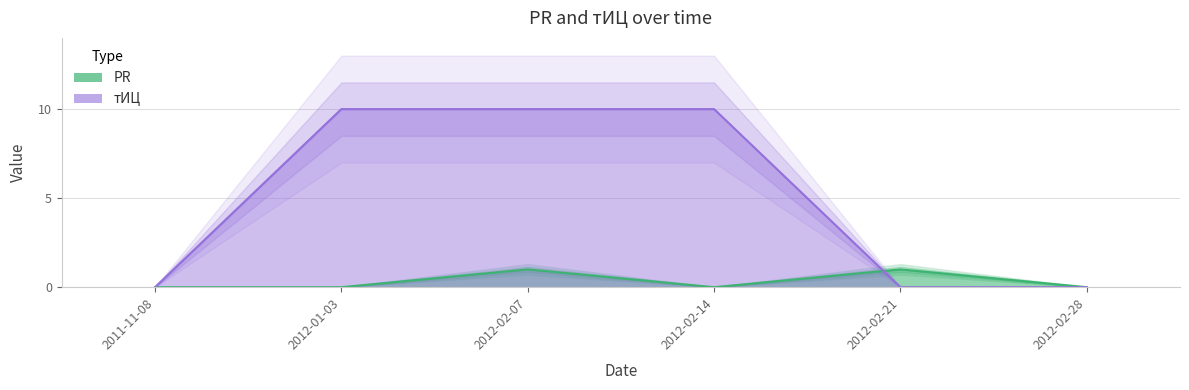

True or false: PR has more than 1 points higher than both neighbors.

True